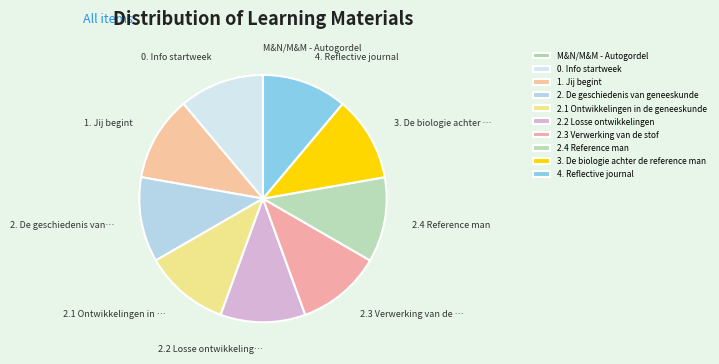

To the nearest percent, what is the combined percentage of M&N/M&M - Autogordel and 2.4 Reference man?

11%